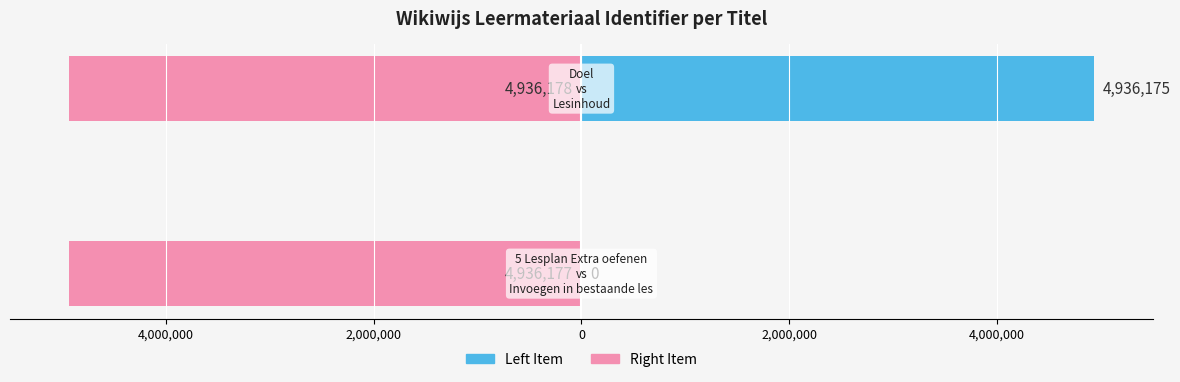

The value of Right Item (Identifier) at 4,000,000 is -4936178. True or false?

True